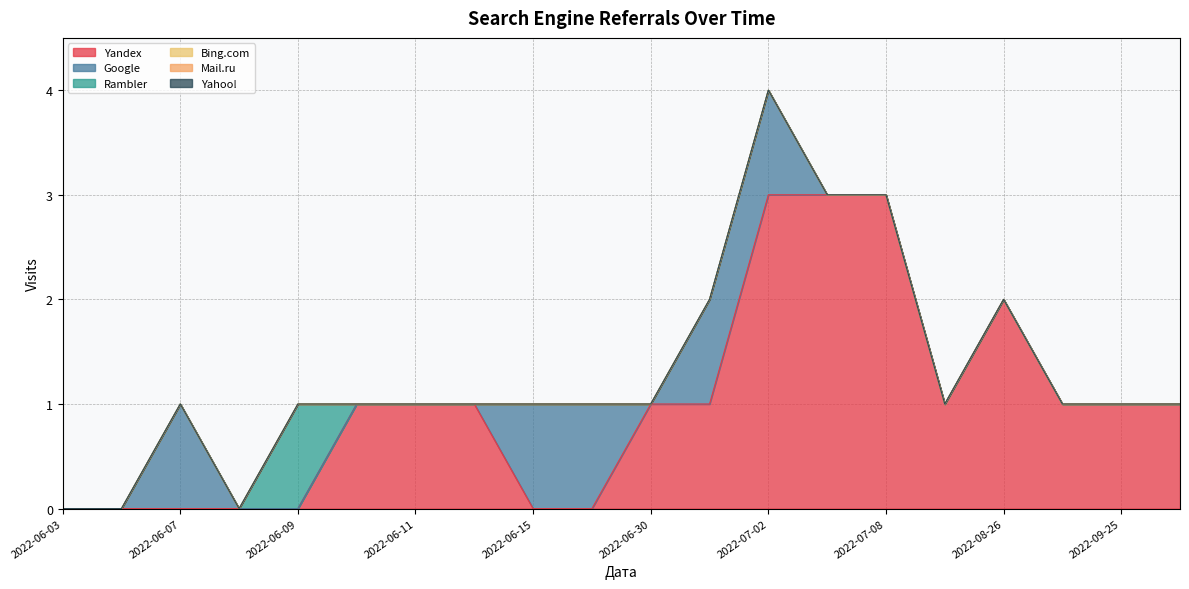

Does the chart have visible grid lines?

Yes